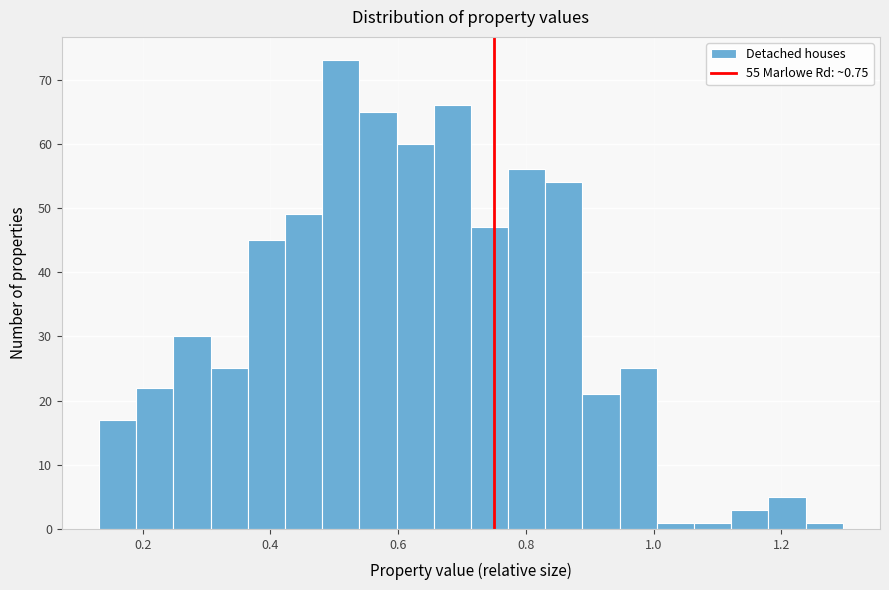

Around what value on the x-axis is the tallest bar? Give the approximate position of its centre, as read against the axis.

0.52